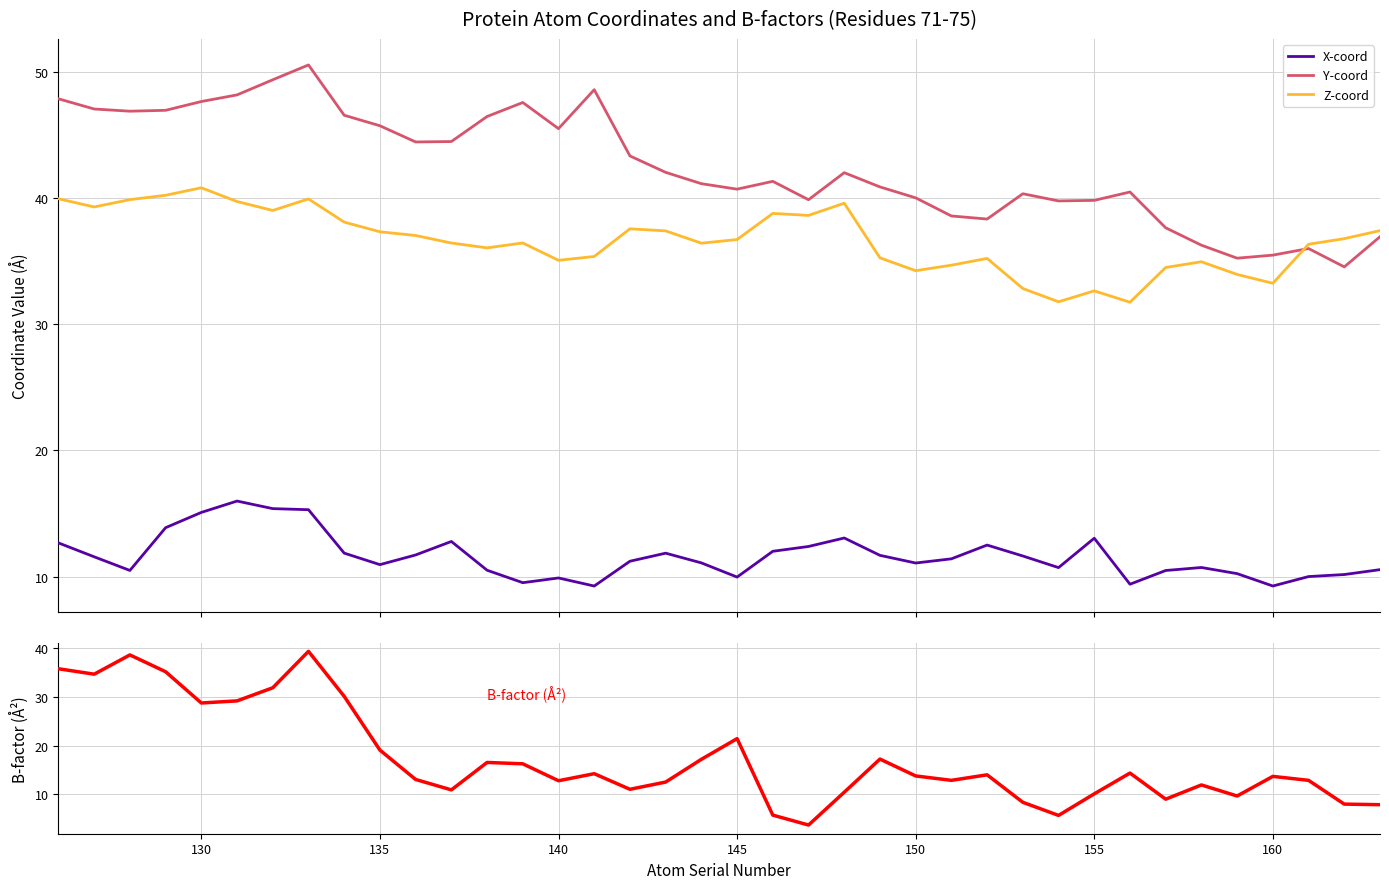

True or false: X-coord and Y-coord cross at least once.

False